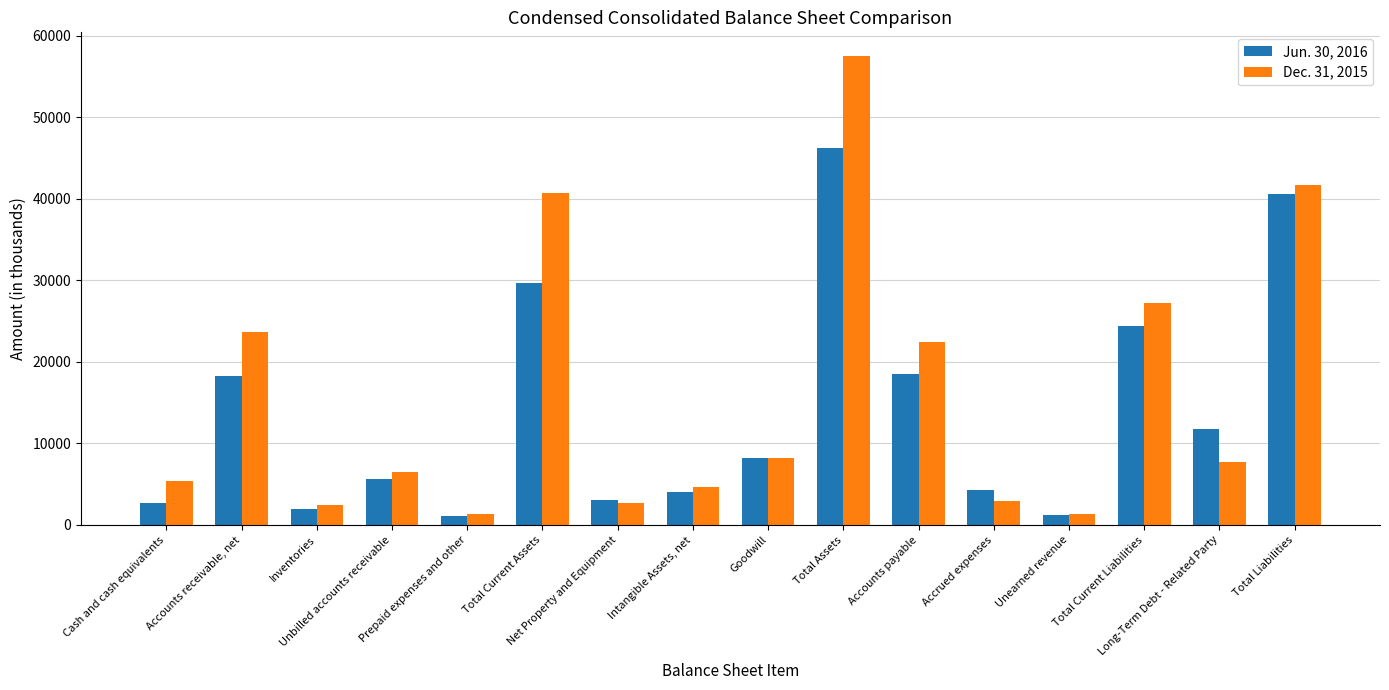

Rank the series by their maximum value, from highest to lowest.

Dec. 31, 2015, Jun. 30, 2016